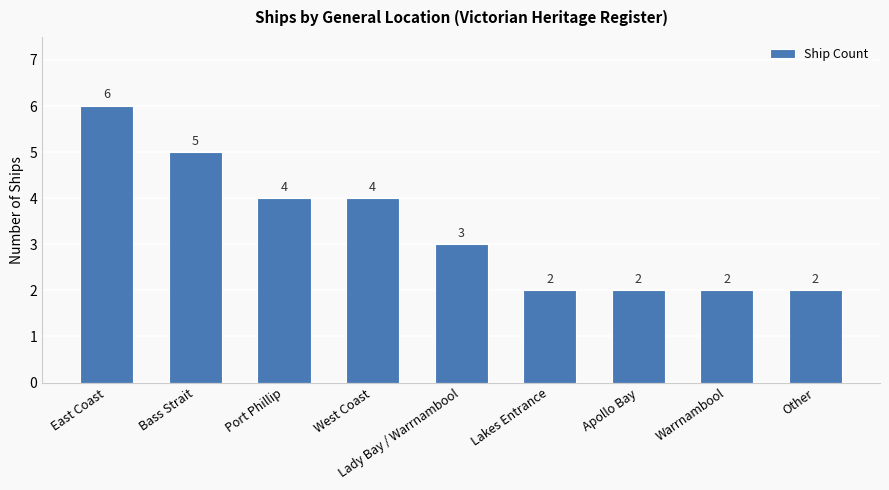

What is the maximum value shown in the chart?

6